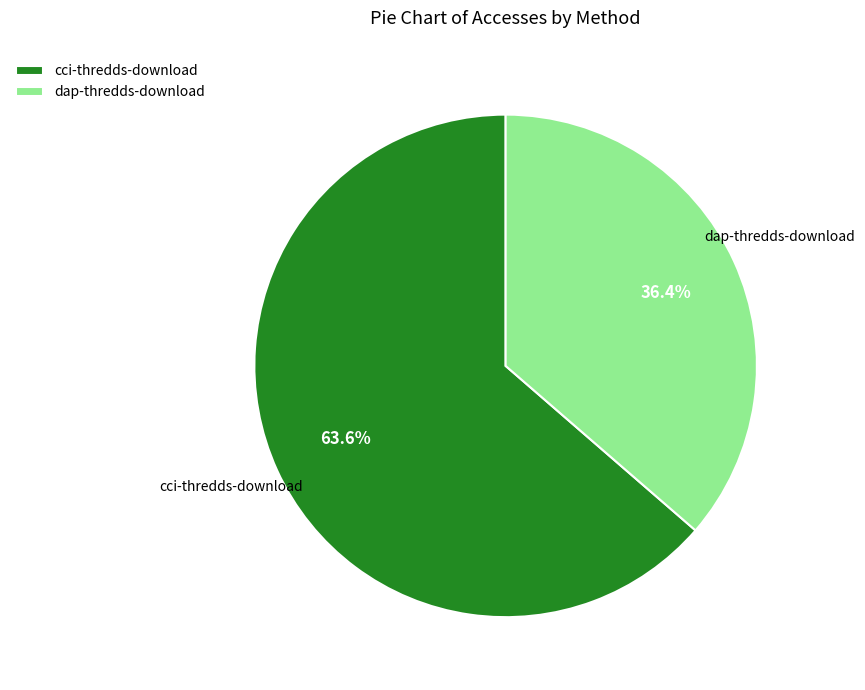

Does dap-thredds-download represent more than half of the total?

No